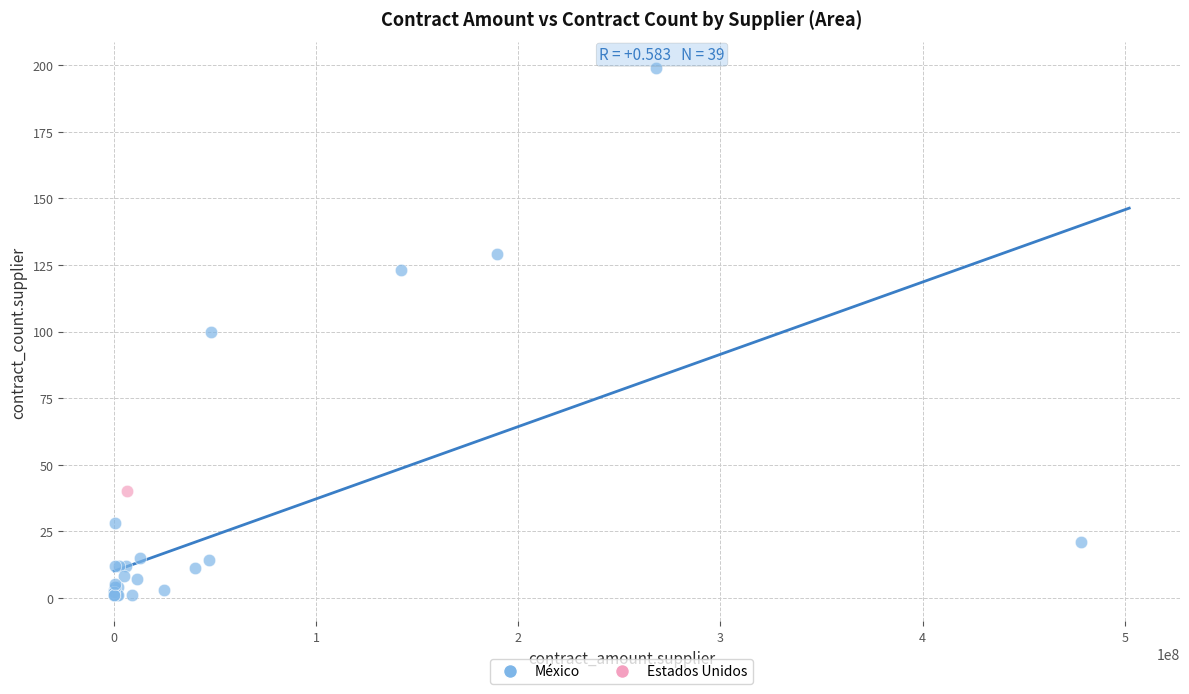

What are all the series names shown in the legend?

México, Estados Unidos